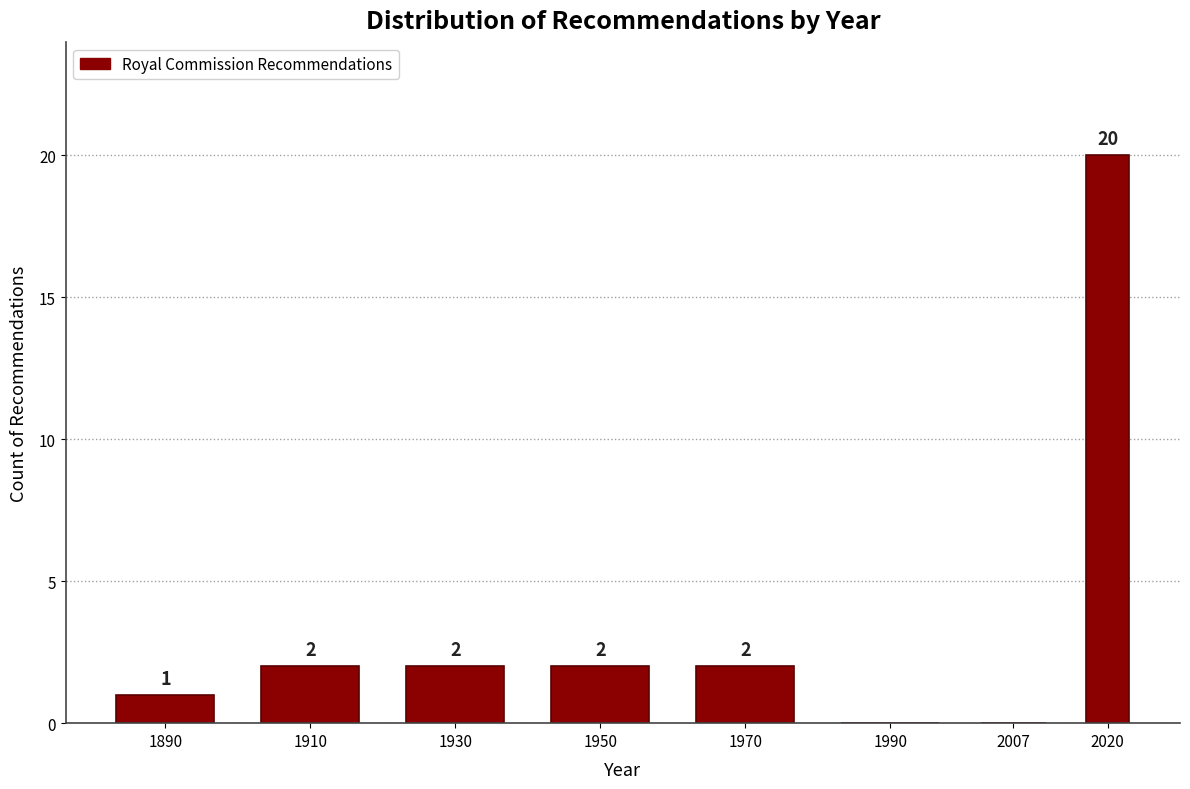

Reading left to right, what are all the values shown in this chart?

1890=1	1910=2	1930=2	1950=2	1970=2	1990=0	2007=0	2020=20